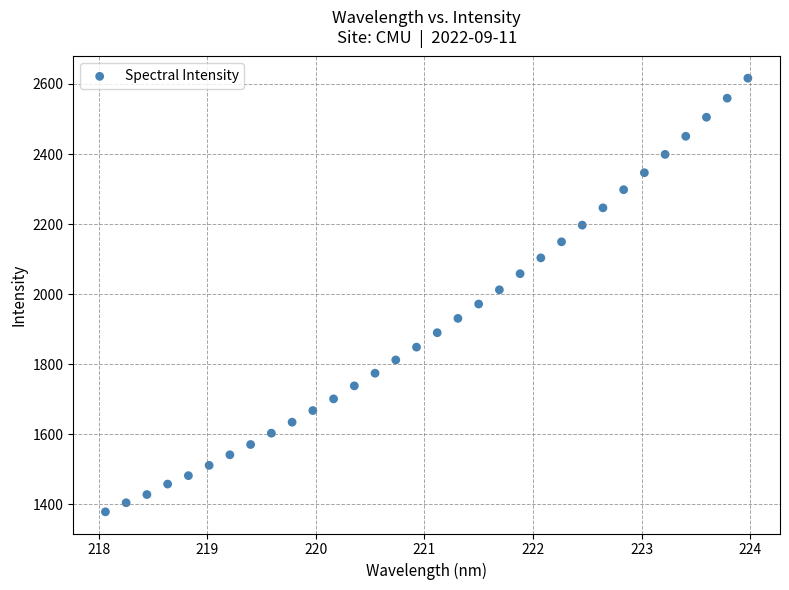

What is the range of X values (max minus min)?

5.9